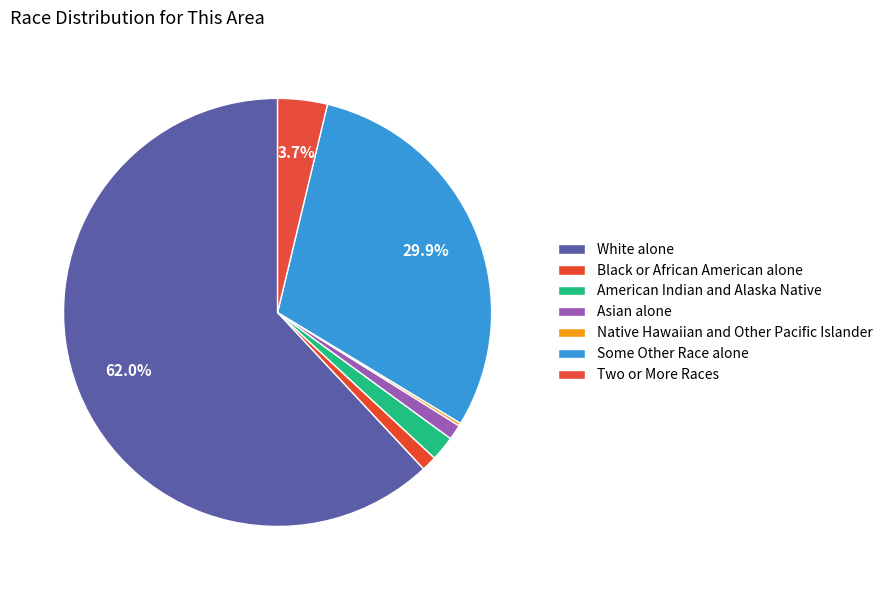

To the nearest percent, what is the difference between the largest and smallest slice percentages?

62%